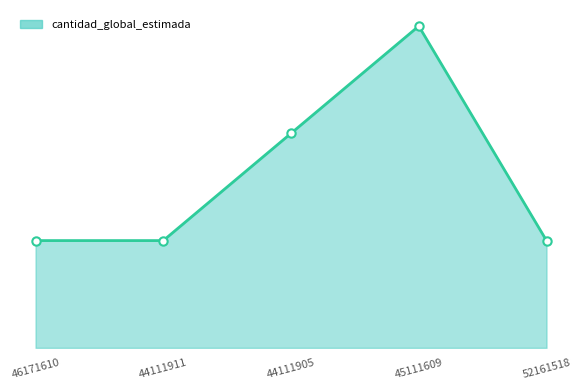

Read the value at 44111911.

1